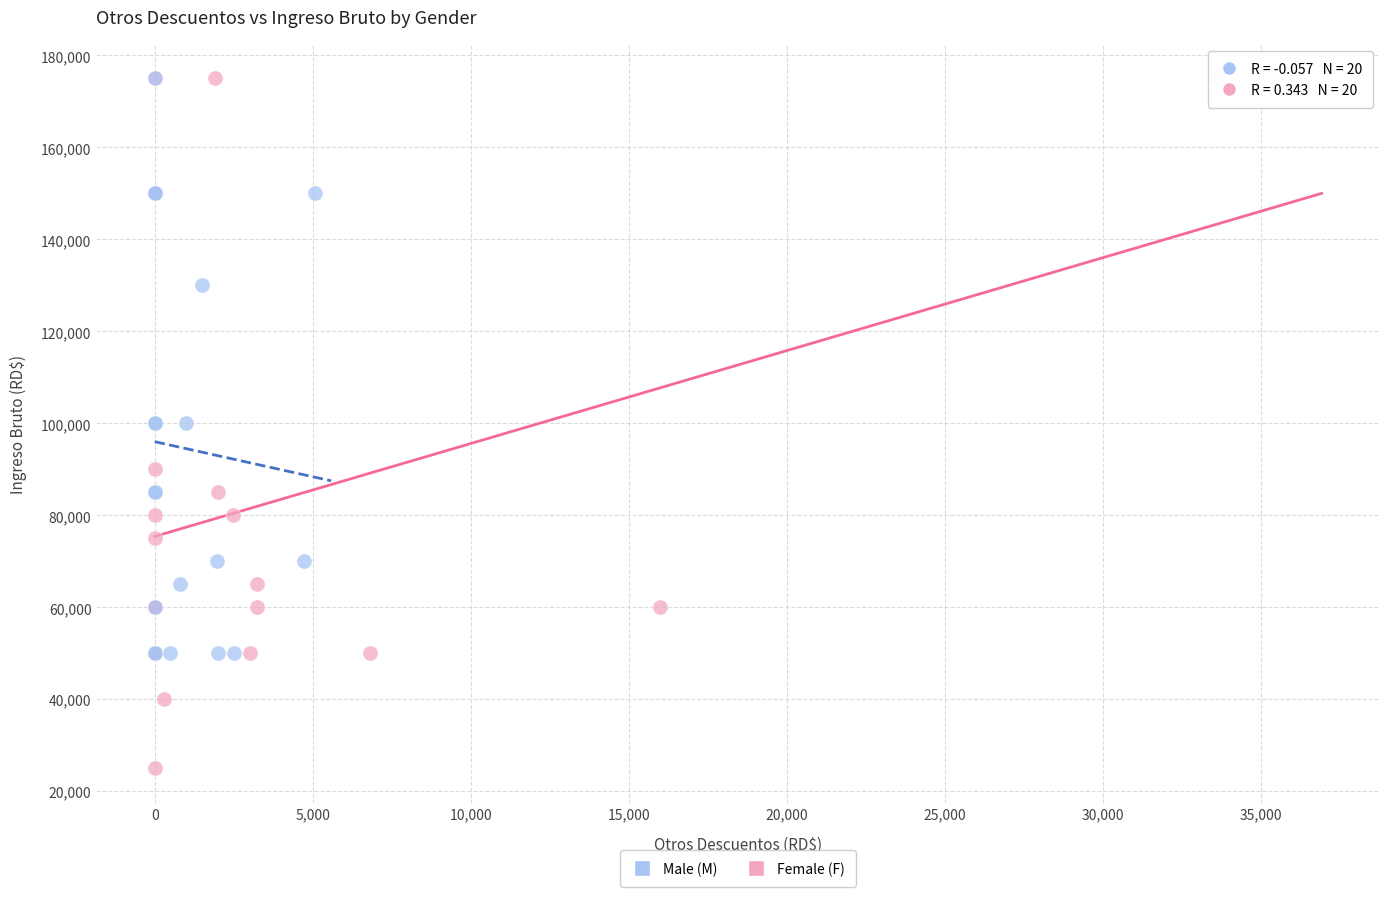

Which series has the widest spread of Y values?

Female (F)